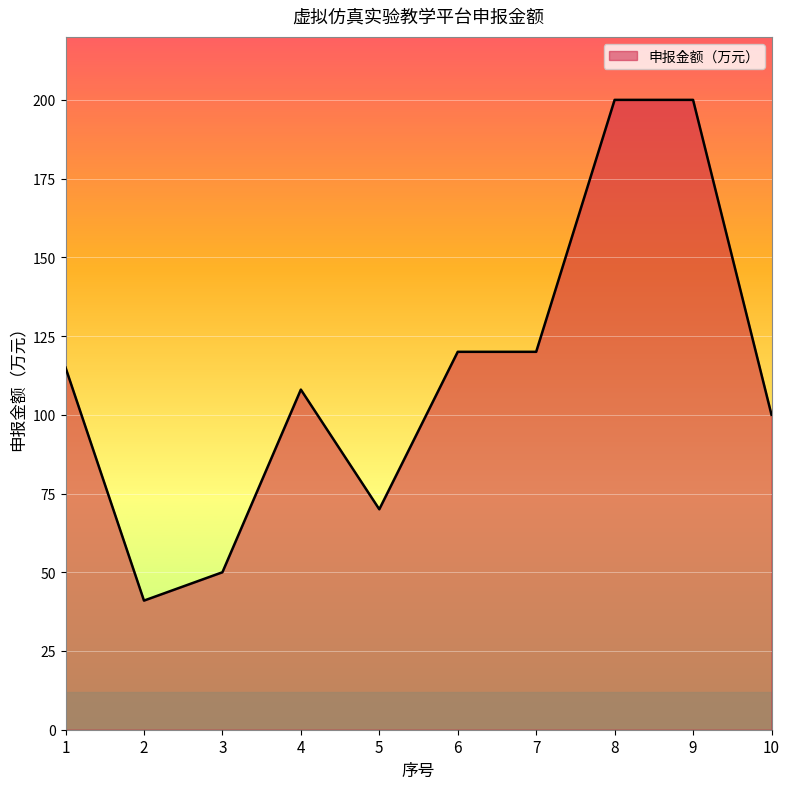

Reading left to right, transcribe all the data shown in this chart.

115	41	50	108	70	120	120	200	200	100